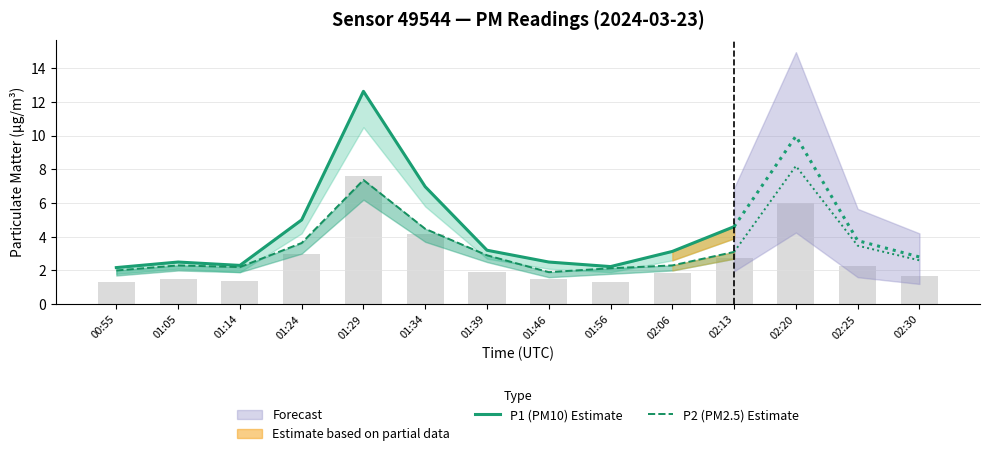

What is the sum of all P1 (PM10) Estimate values?

47.2